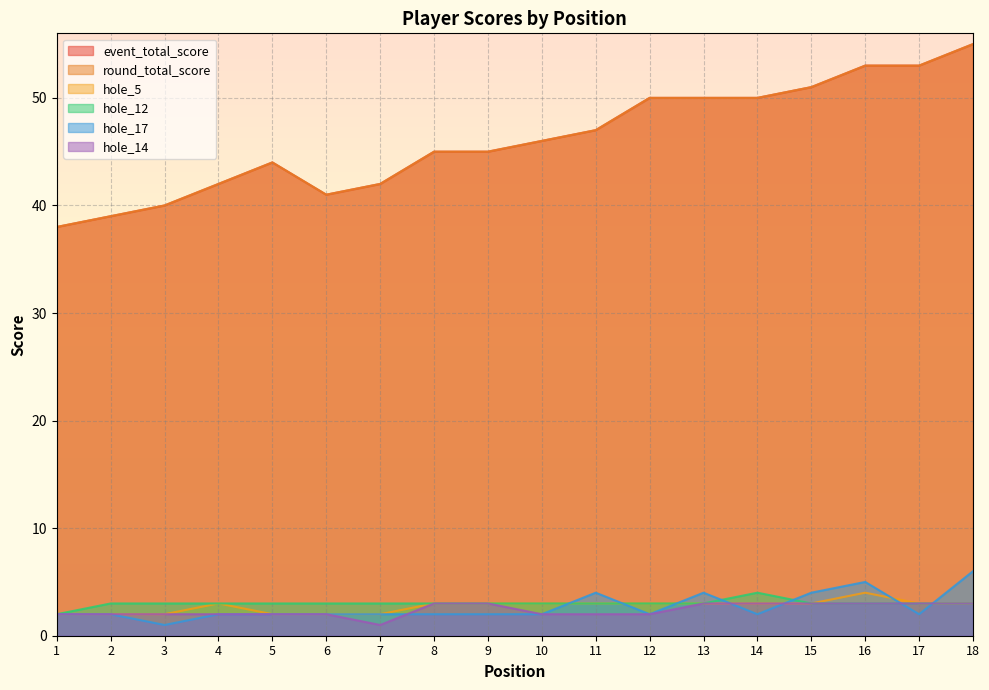

Is the value of hole_5 at 9 greater than the value of hole_17 at 4?

Yes